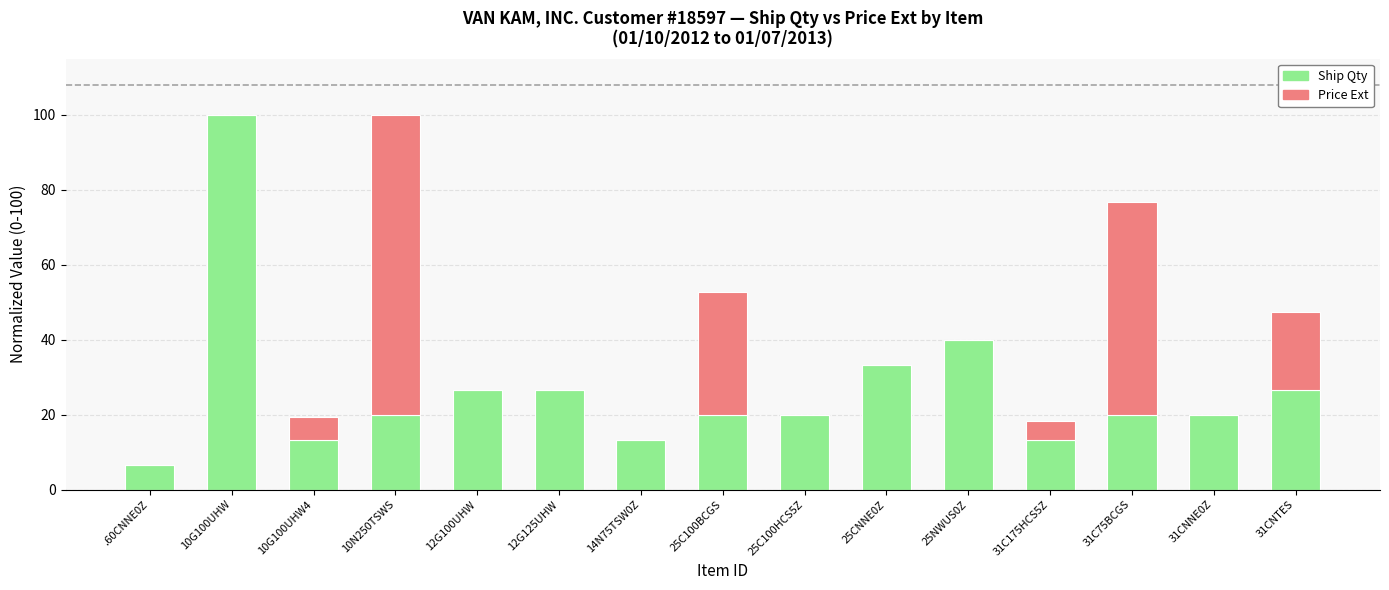

Are the bars grouped side by side (vs. stacked)?

No